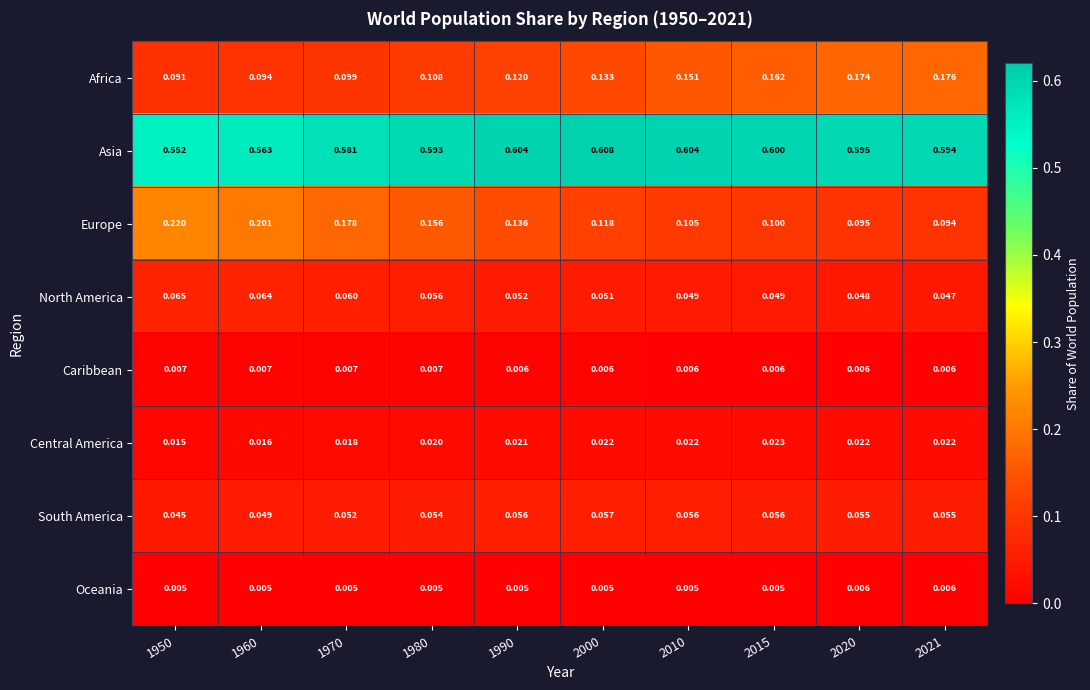

List the series in order of their peak value, highest first.

Asia, Europe, Africa, North America, South America, Central America, Caribbean, Oceania